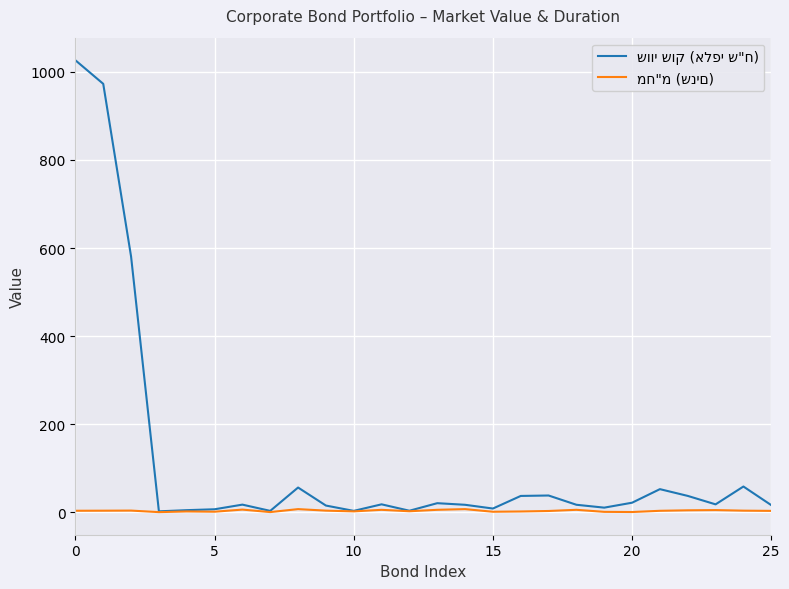

The value of שווי שוק (אלפי ש"ח) at 12 is 6.8. True or false?

False